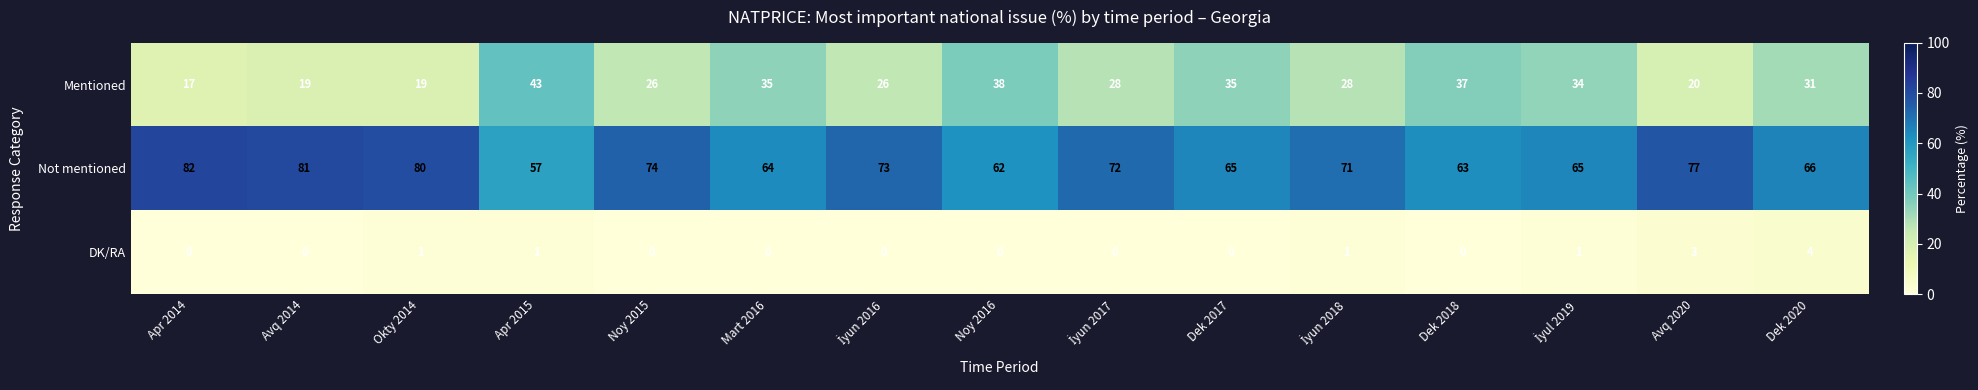

What is the difference between the maximum and minimum values in the DK/RA series?

4